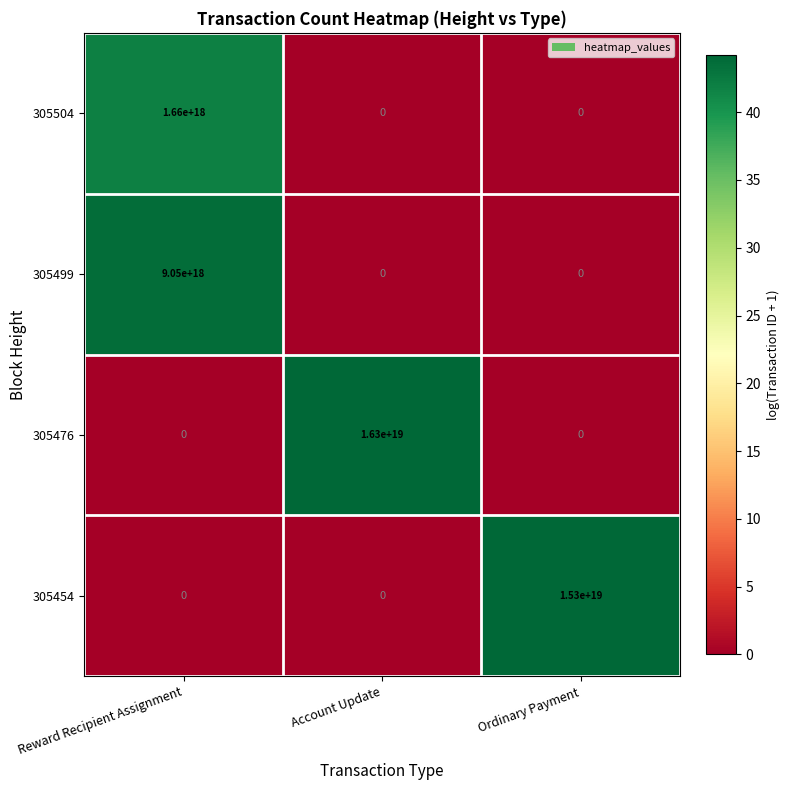

The 305454 series shows 21931470539763851264 at Ordinary Payment. True or false?

False